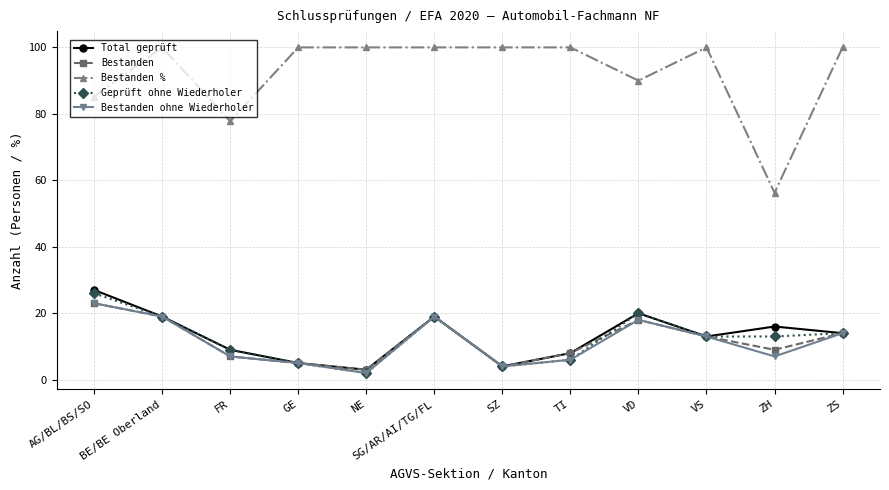

What value does the Bestanden series have at ZH?

9.0